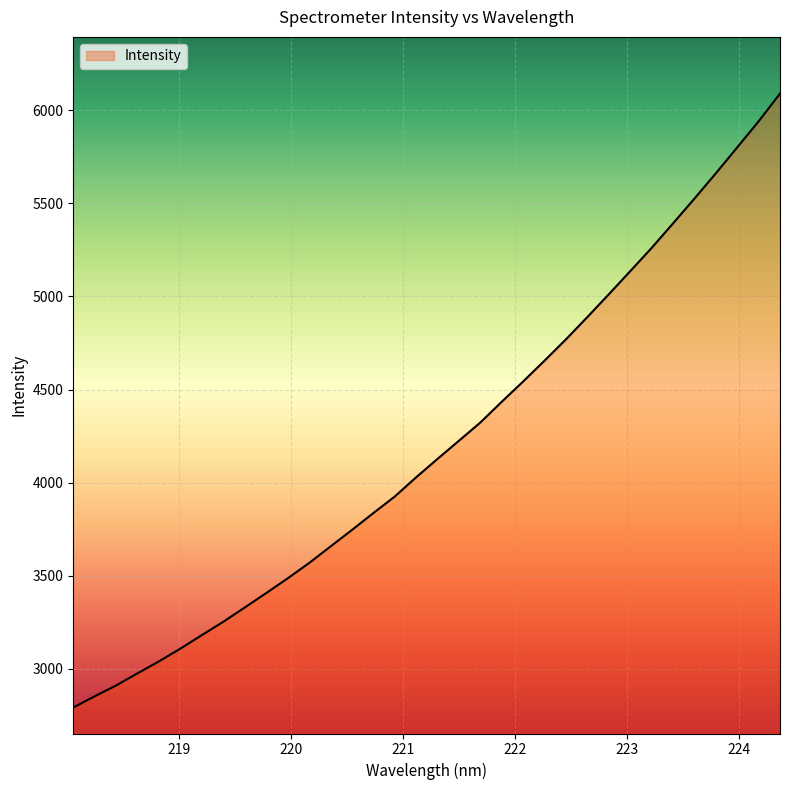

What is the maximum value shown in the chart?

6090.2